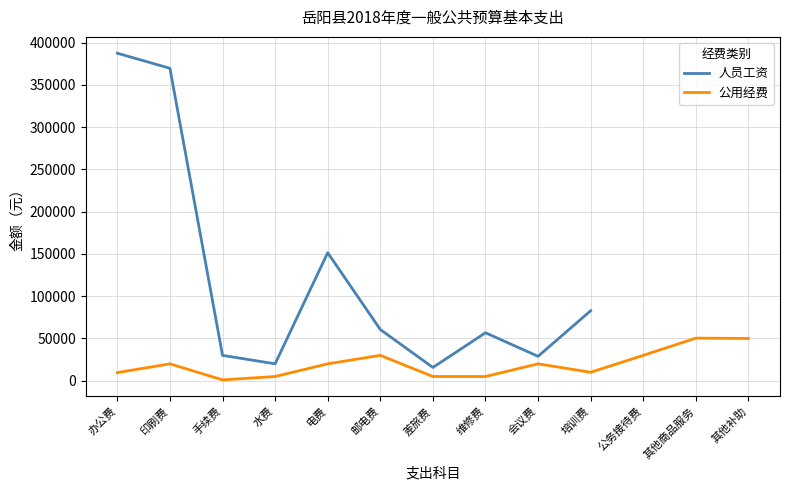

Which category has the lowest value in the 人员工资 series?

差旅费